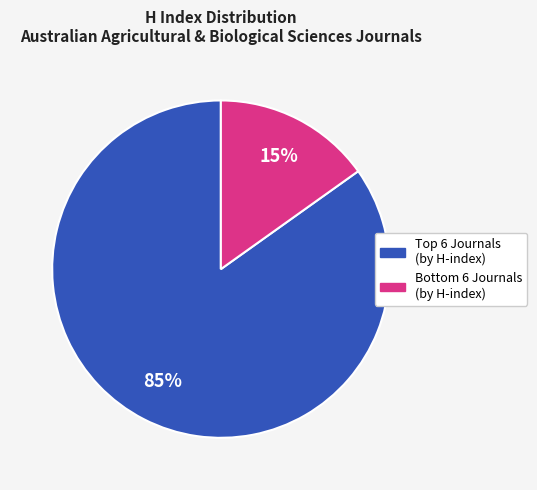

Is there a majority slice in this chart?

Yes